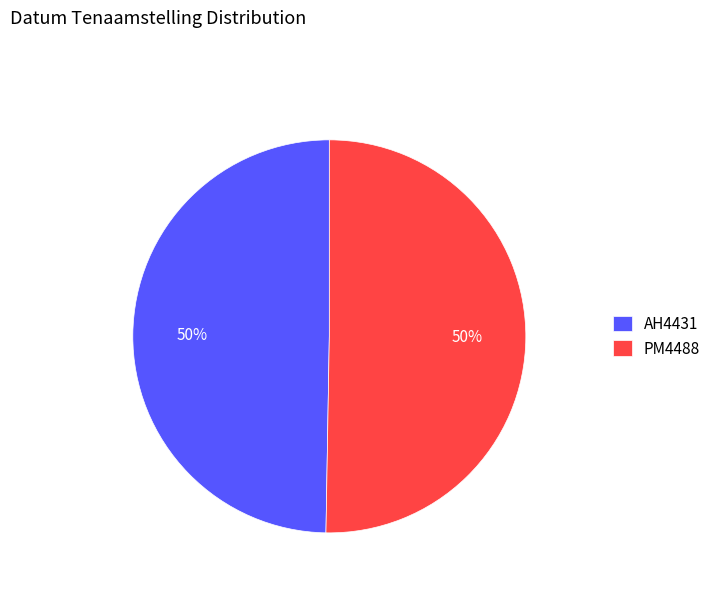

Is the sum of AH4431 and PM4488 greater than half?

Yes